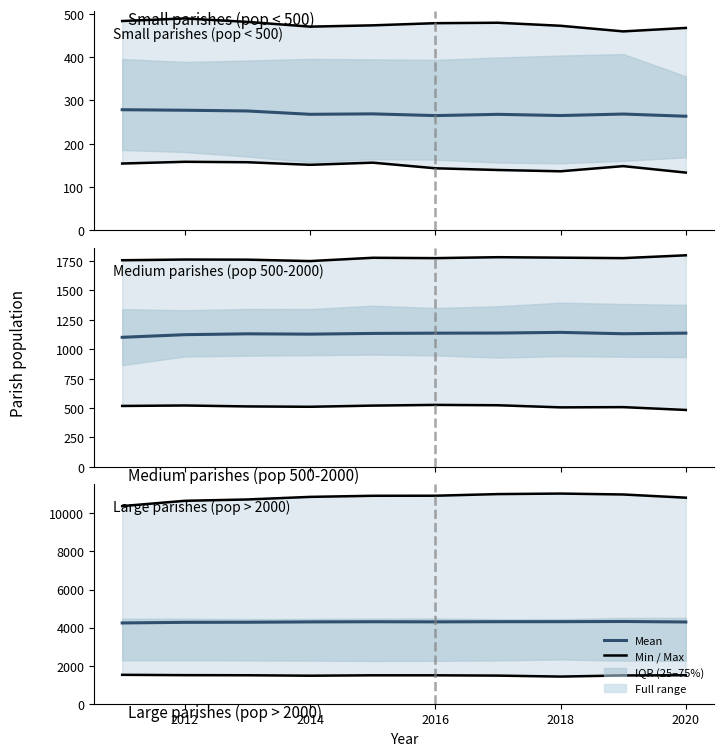

Does the chart have visible grid lines?

No